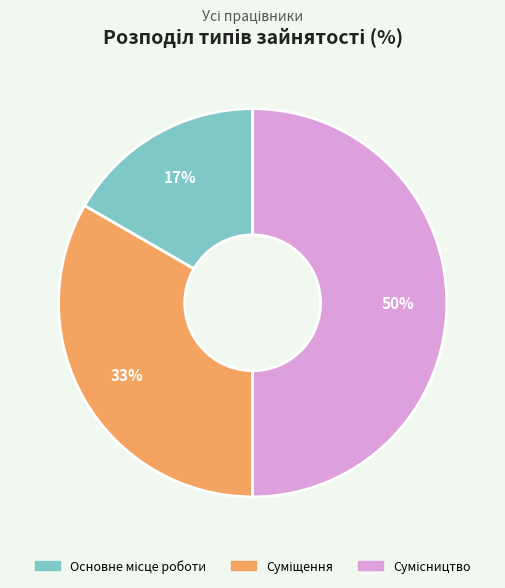

To the nearest percent, what is the average slice percentage?

33%